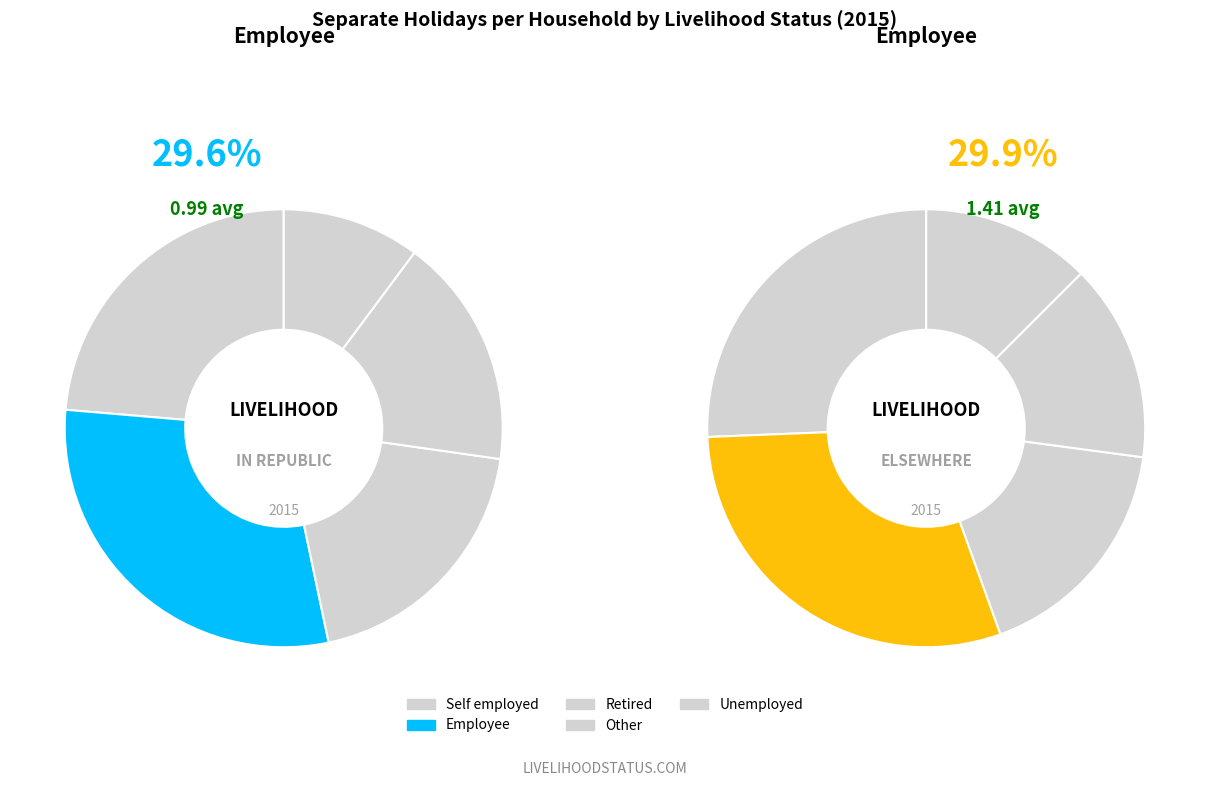

The values_republic slice represents 12% of the pie. True or false?

False